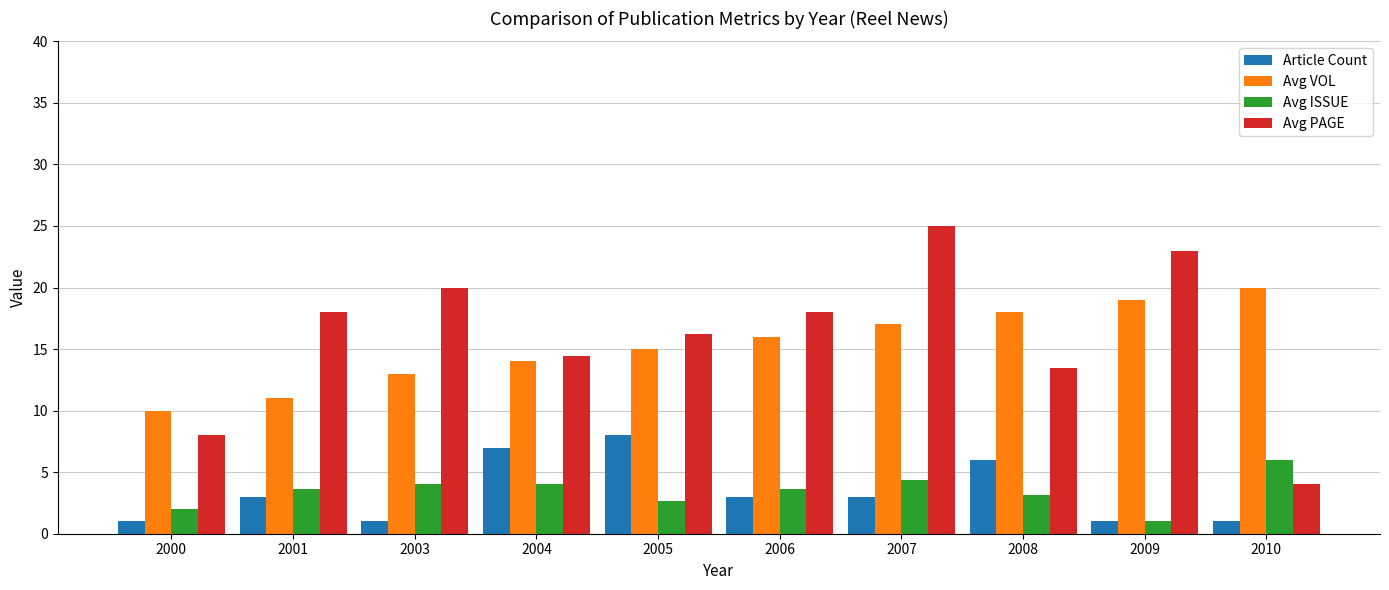

Read the Avg PAGE value at 2003.

20.0